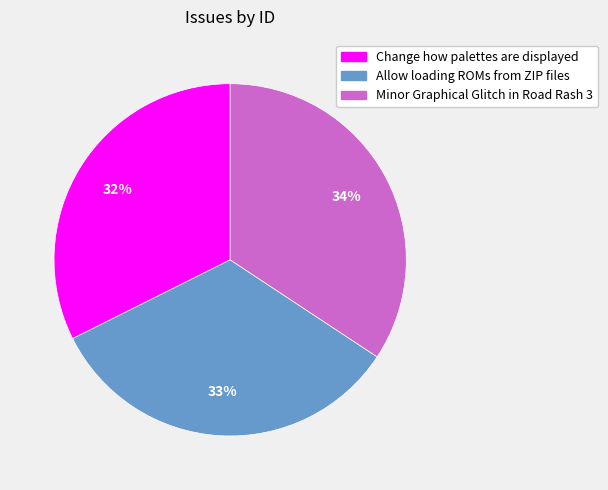

To the nearest percent, what is the combined percentage of Allow loading ROMs from ZIP files and Change how palettes are displayed?

66%